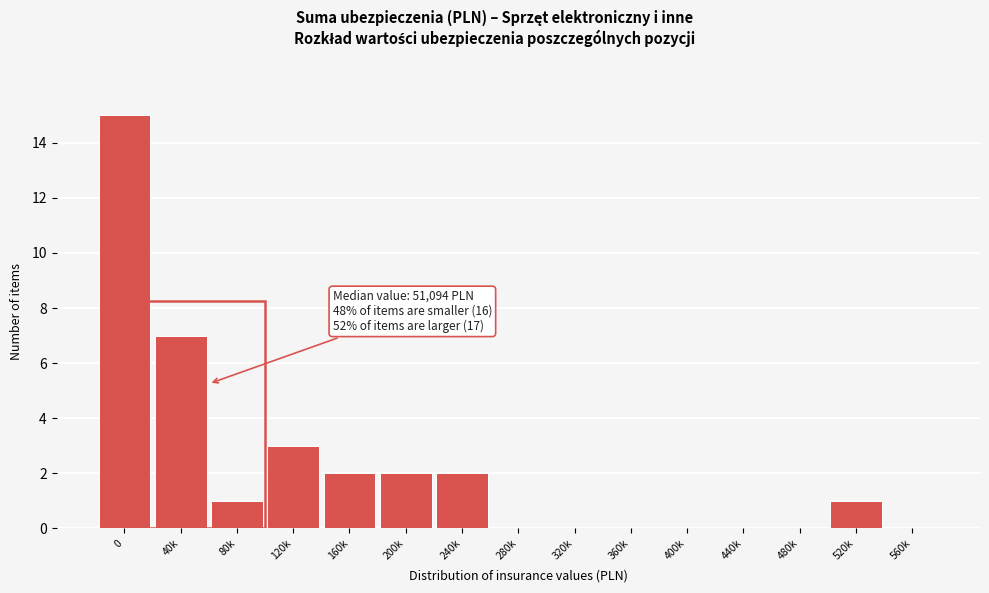

Reading left to right, transcribe all the data shown in this chart.

0=15	40k=7	80k=1	120k=3	160k=2	200k=2	240k=2	280k=0	320k=0	360k=0	400k=0	440k=0	480k=0	520k=1	560k=0